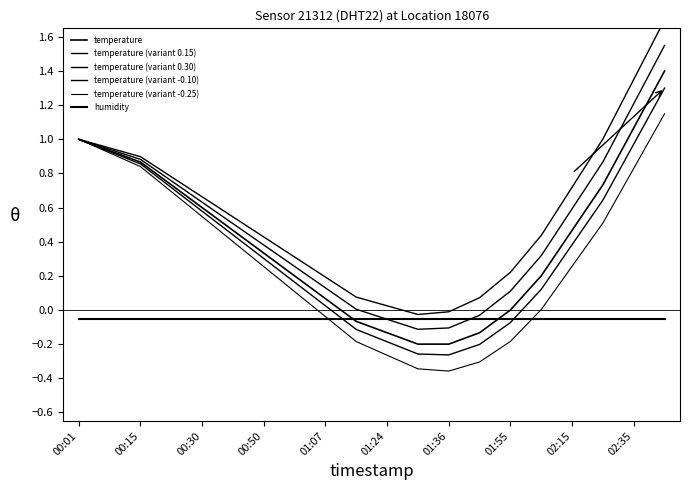

Which series changed the most between 11 and 12?

temperature (variant 0.30)